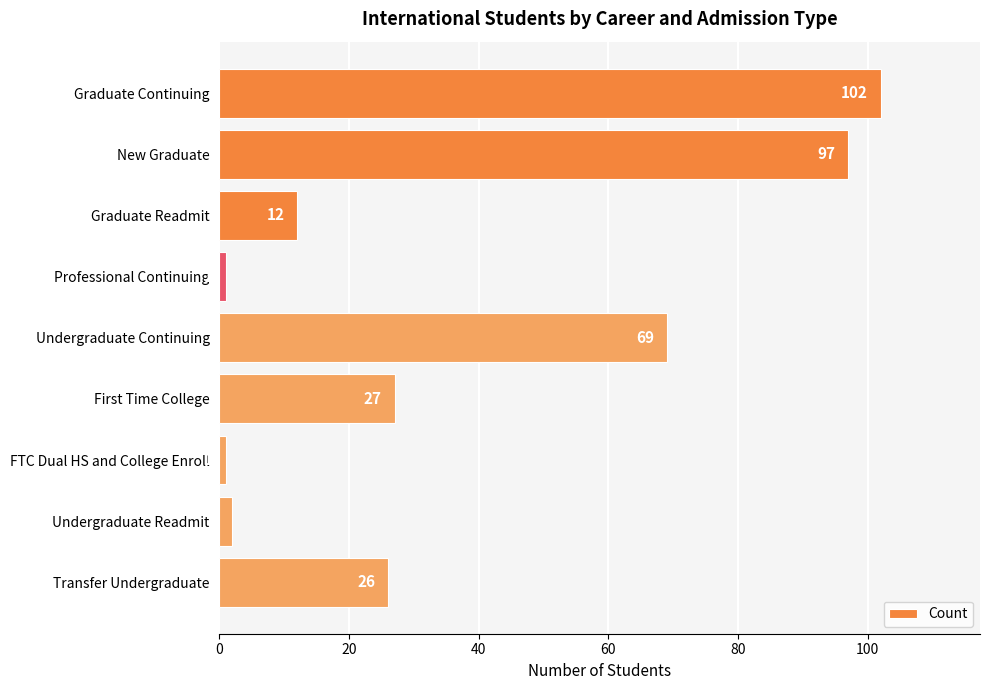

What is the label of the 9th bar from the top?

Transfer Undergraduate